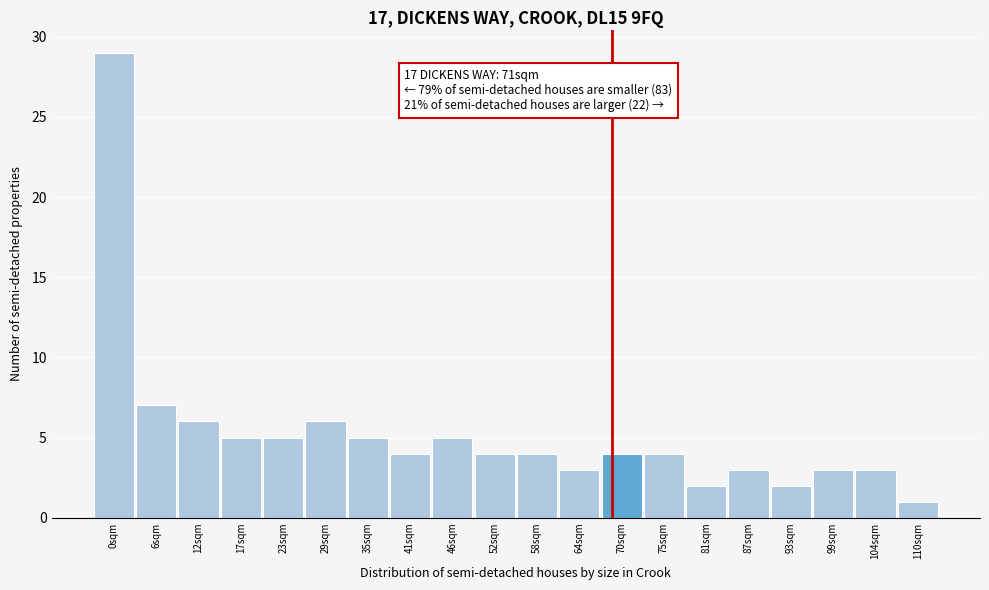

Reading left to right, list all the values displayed in this chart.

0sqm=29	6sqm=7	12sqm=6	17sqm=5	23sqm=5	29sqm=6	35sqm=5	41sqm=4	46sqm=5	52sqm=4	58sqm=4	64sqm=3	70sqm=4	75sqm=4	81sqm=2	87sqm=3	93sqm=2	99sqm=3	104sqm=3	110sqm=1